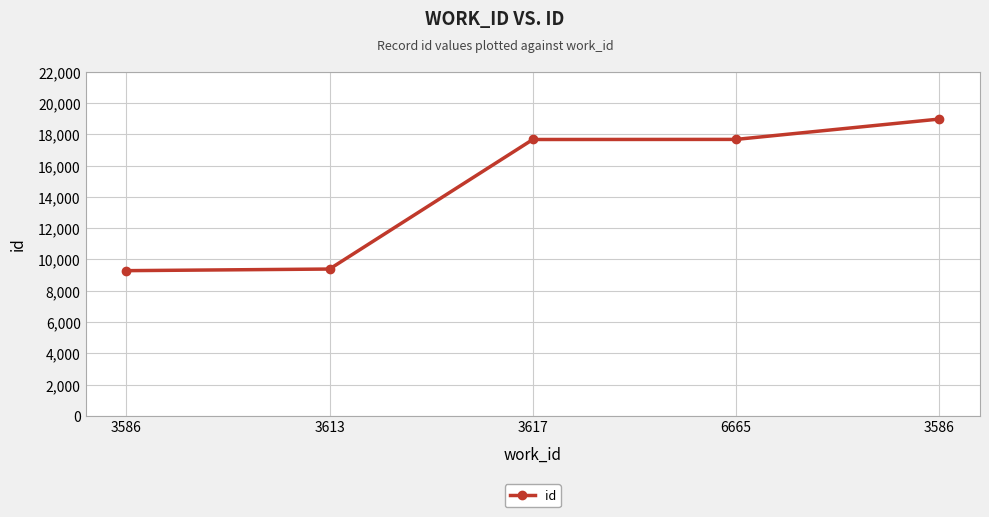

Which label corresponds to the largest value in the chart?

3586